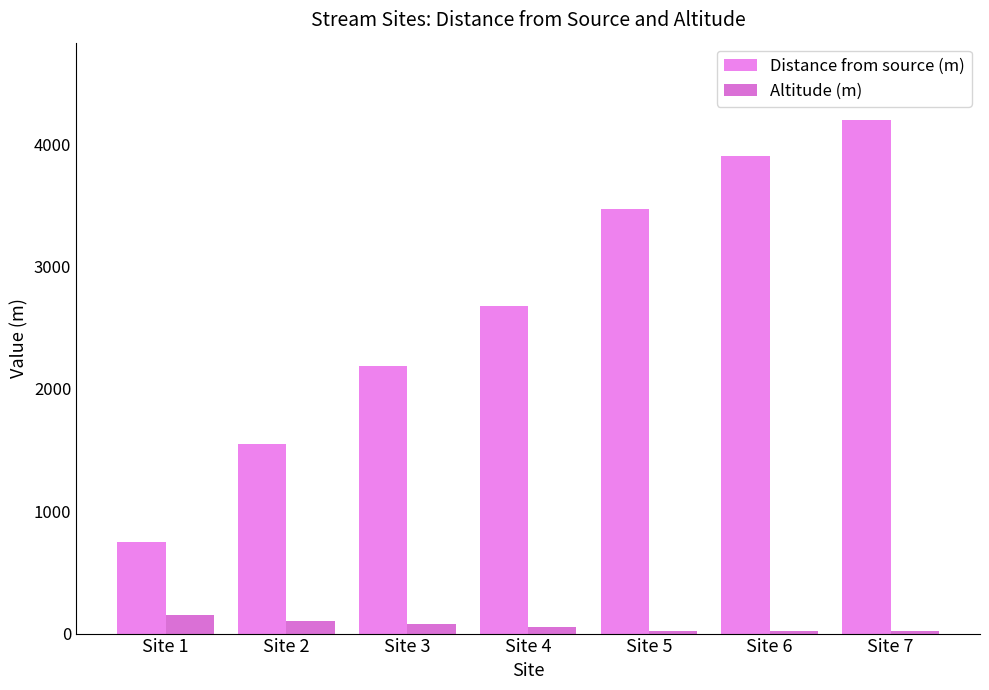

Reading right to left, list all the values displayed in this chart.

Distance from source (m): Site 7=4200	Site 6=3900	Site 5=3470	Site 4=2680	Site 3=2190	Site 2=1550	Site 1=750
Altitude (m): Site 7=20	Site 6=21	Site 5=22	Site 4=50	Site 3=80	Site 2=100	Site 1=149